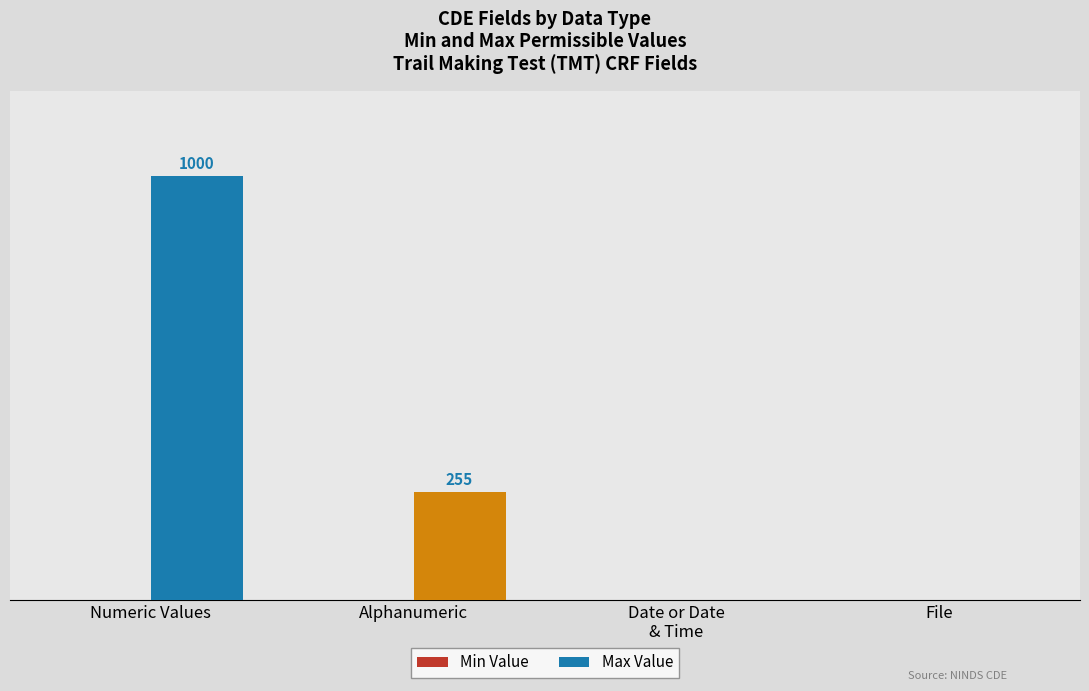

At which label is the value closest to 500?

Alphanumeric